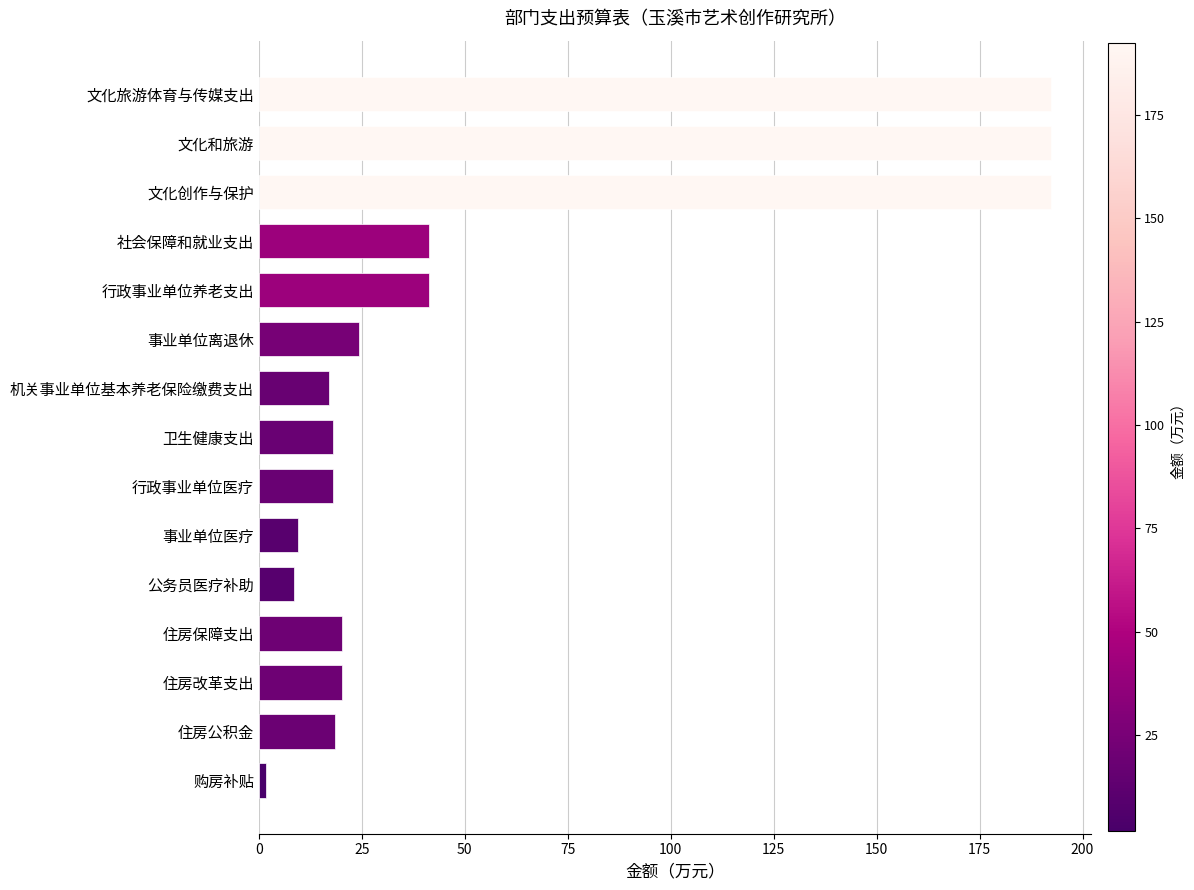

The chart shows a value of 28.1 at 住房公积金. True or false?

False